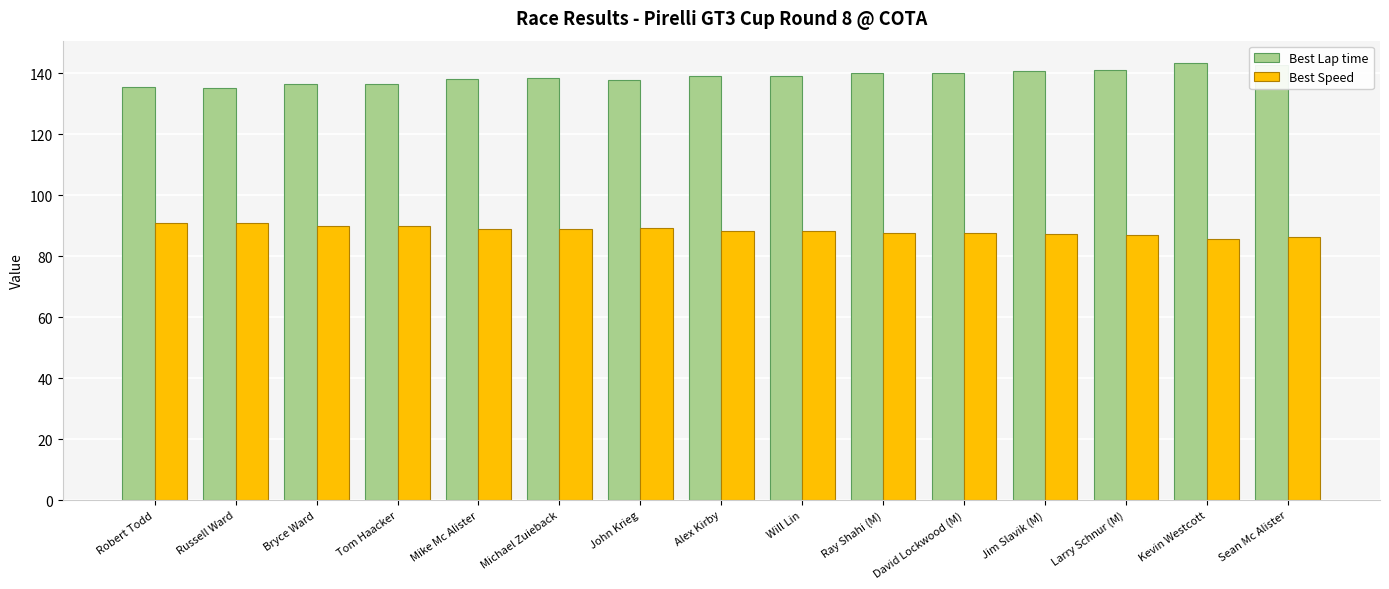

What is the value of the Best Lap time bar at the 5th from the left?

137.9